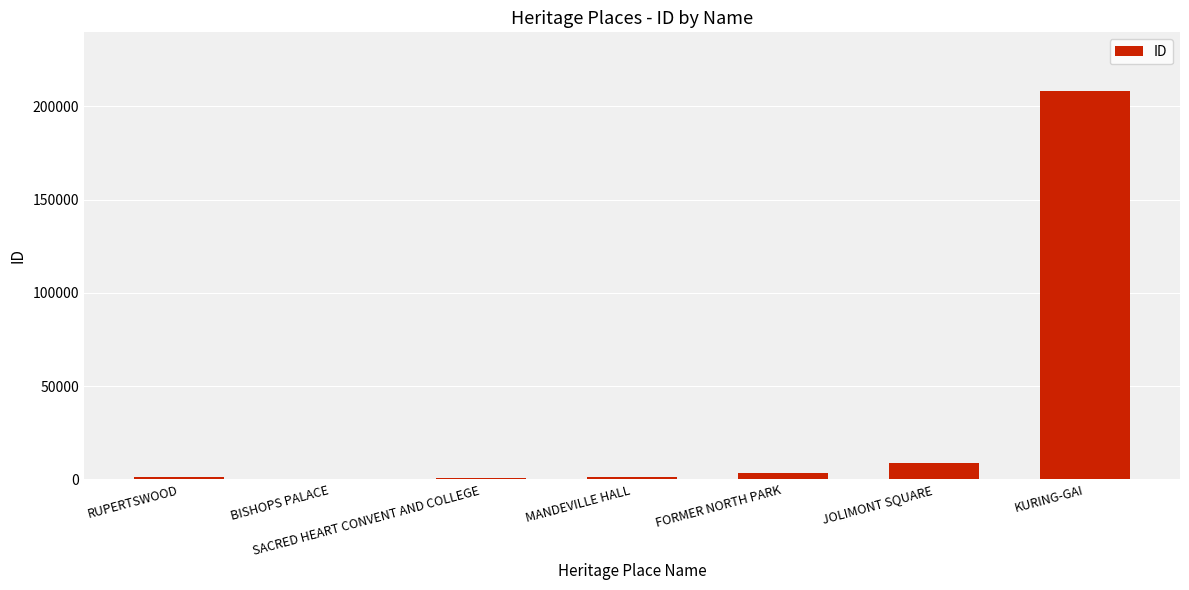

What is the difference between the values at RUPERTSWOOD and MANDEVILLE HALL?

32